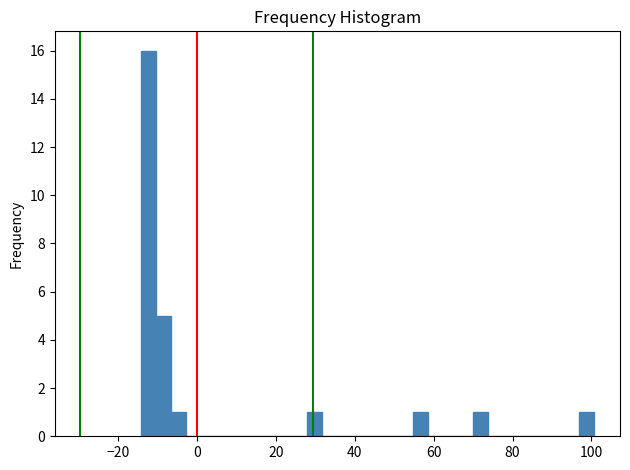

Read against the x-axis, roughly where is the centre of the tallest bar?

-12